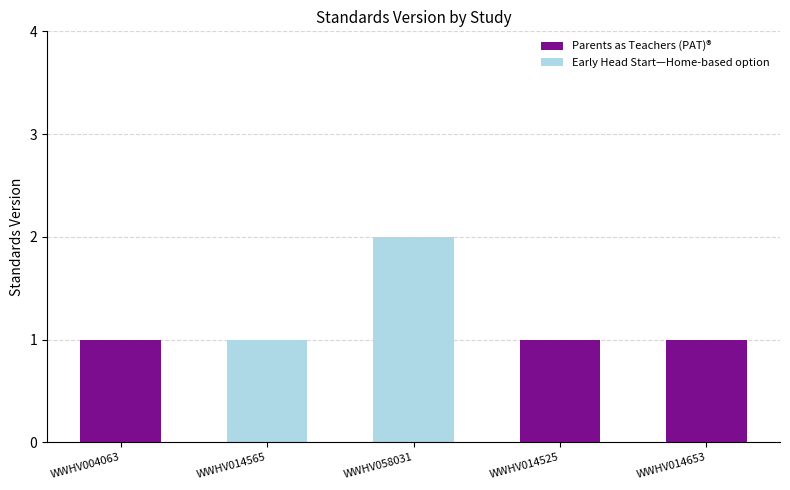

What is the sum of all Parents as Teachers (PAT)® values?

3